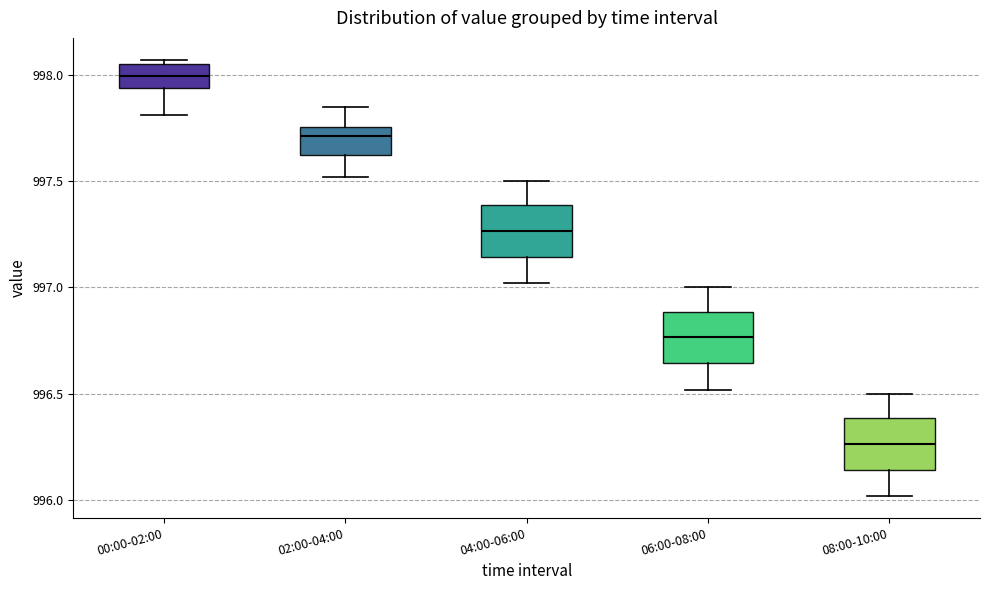

Which box's median line is the lowest?

08:00-10:00